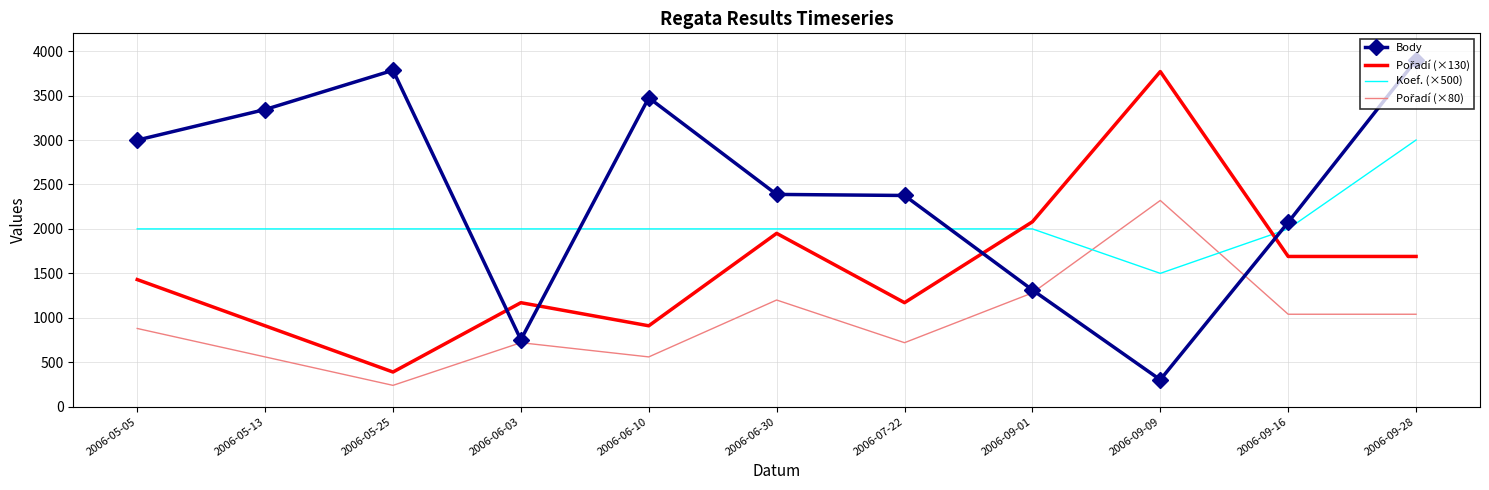

At which category is the sum across all series the highest?

2006-09-28